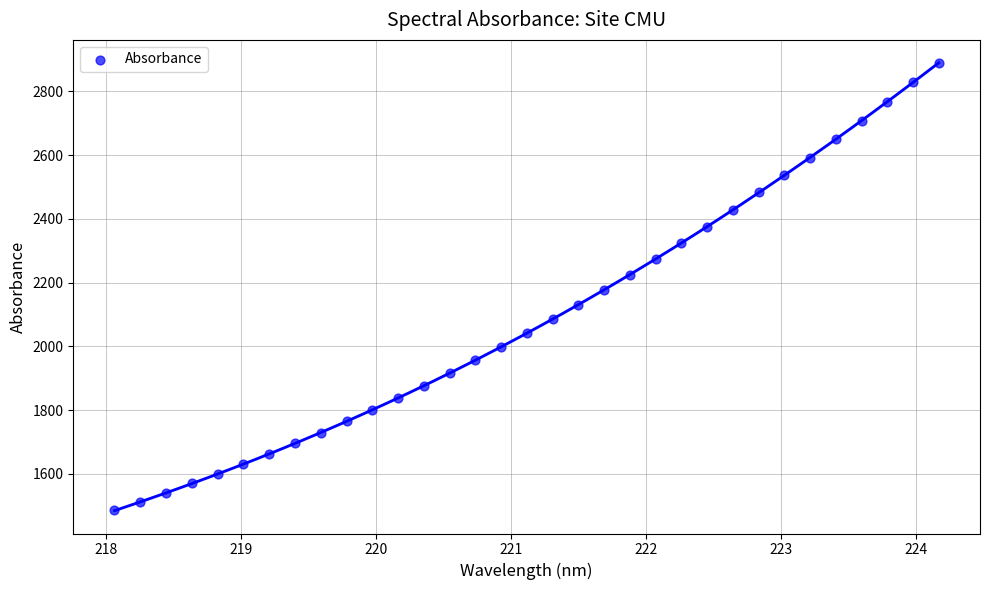

What is the range of X values (max minus min)?

6.1